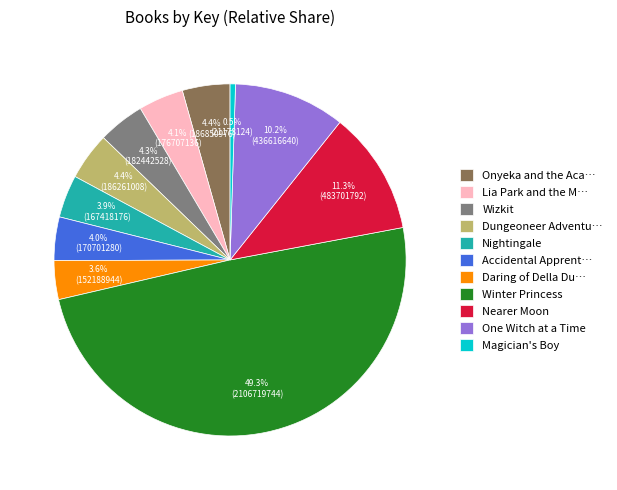

Combined, do Winter Princess and Nightingale account for over 50%?

Yes